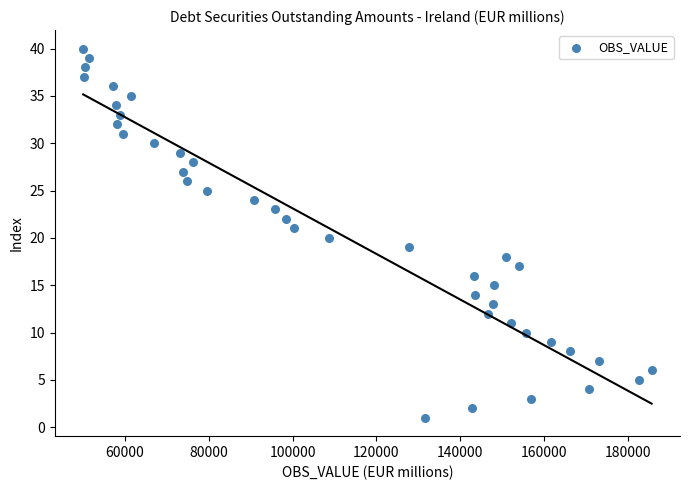

What is the range of Y values (max minus min)?

39